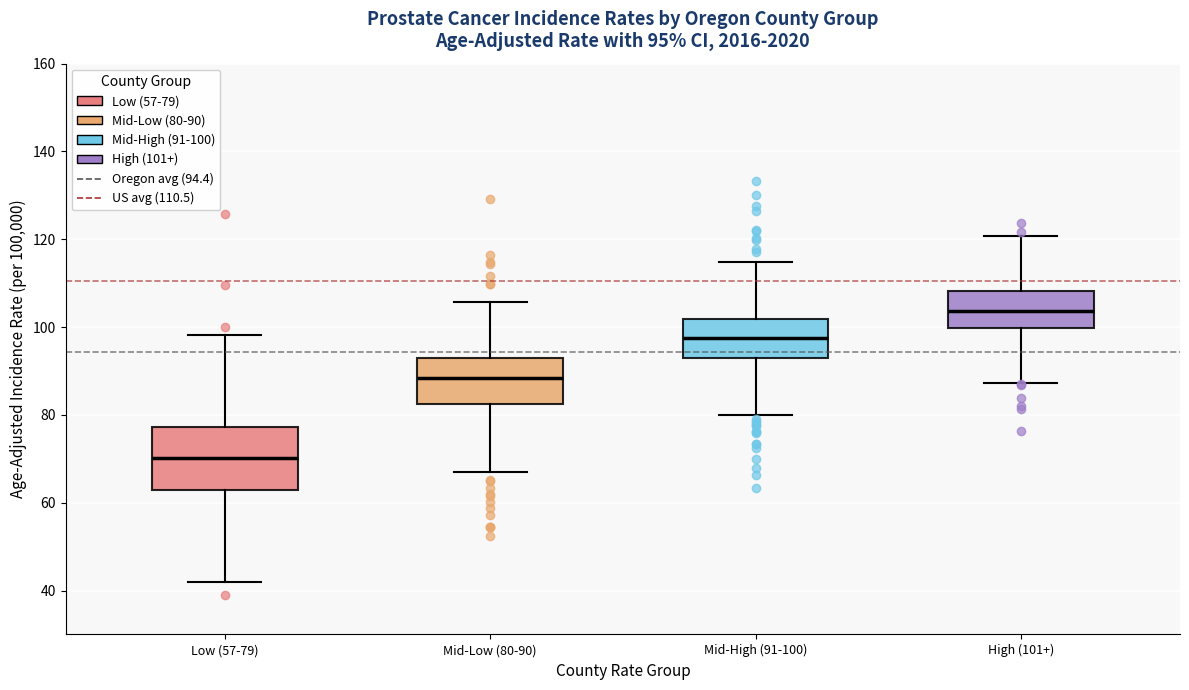

Which box has the lowest median line?

Low (57-79)